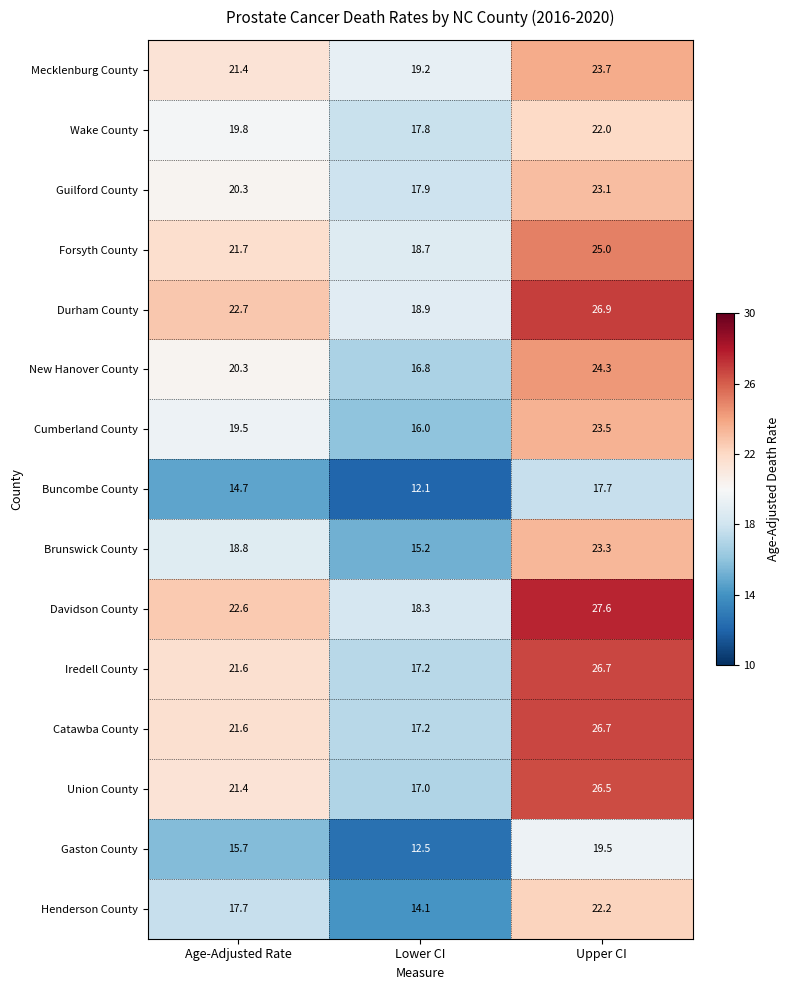

The Cumberland County series shows 10.4 at Lower CI. True or false?

False